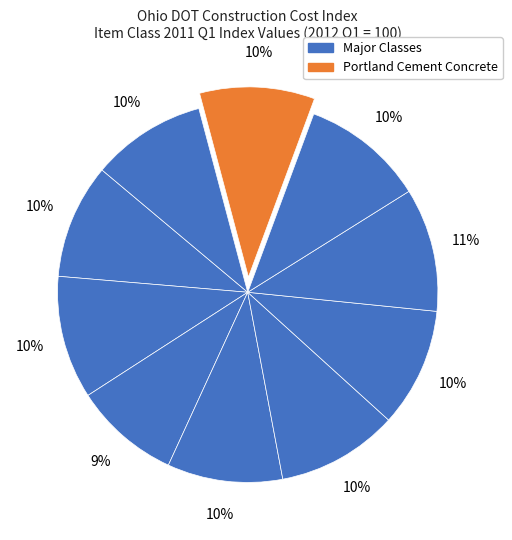

How many slices are in this pie chart?

10